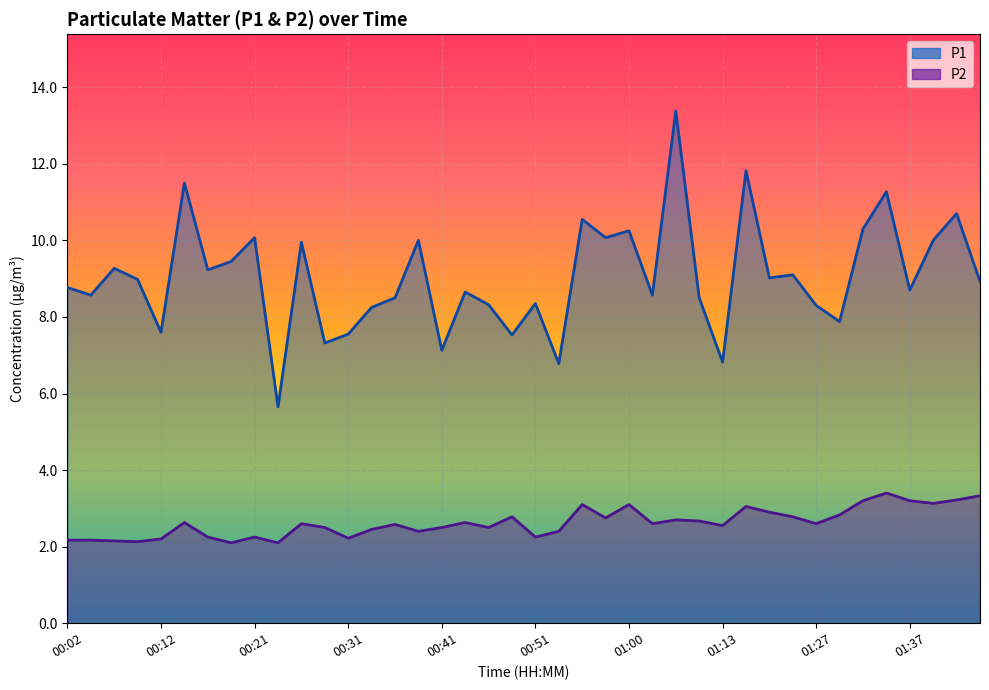

The value of P1 at 01:32 is 10.3. True or false?

True